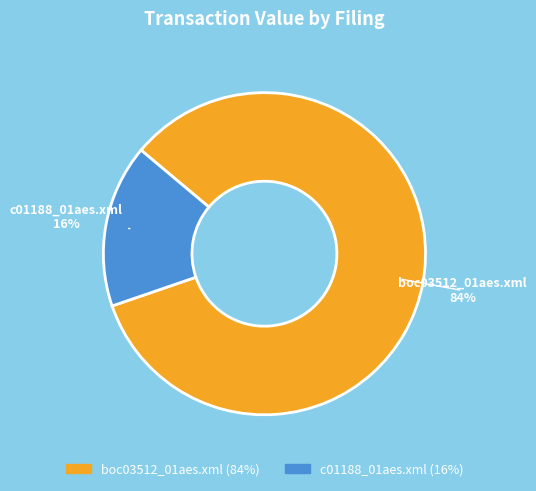

Combined, do boc03512_01aes.xml and c01188_01aes.xml account for over 50%?

Yes